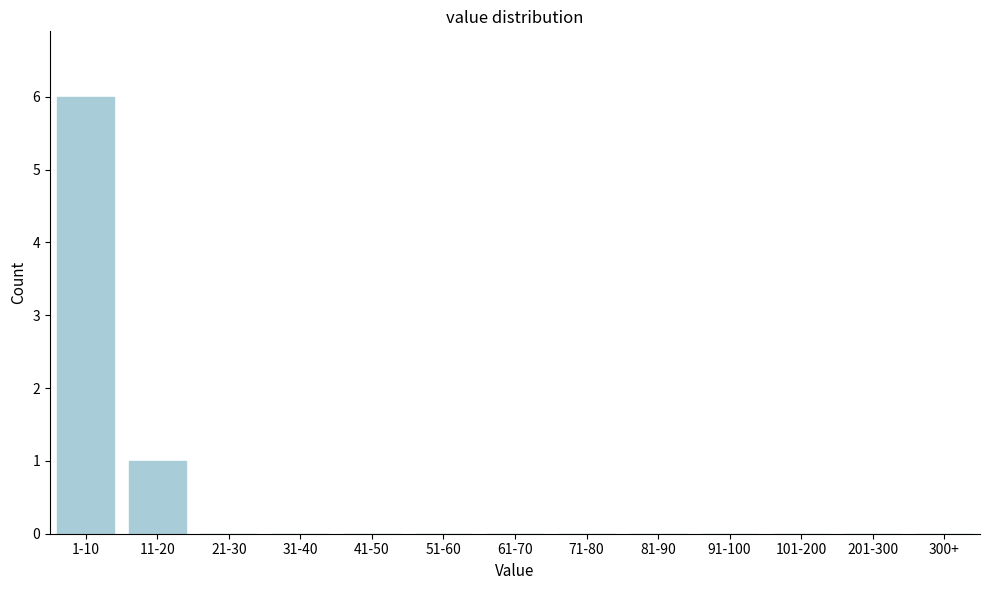

Reading left to right, what are all the values shown in this chart?

1-10=6	11-20=1	21-30=0	31-40=0	41-50=0	51-60=0	61-70=0	71-80=0	81-90=0	91-100=0	101-200=0	201-300=0	300+=0